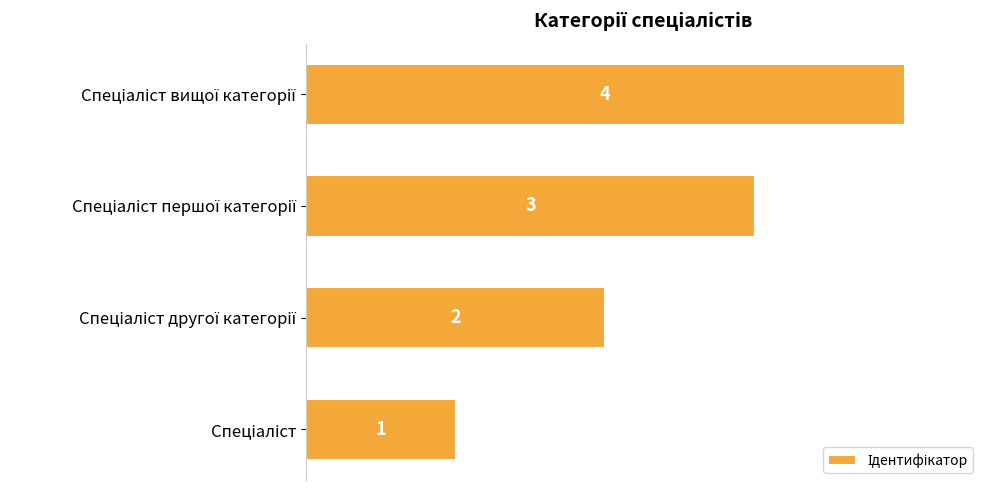

Count the values in the range 2 to 4.

3